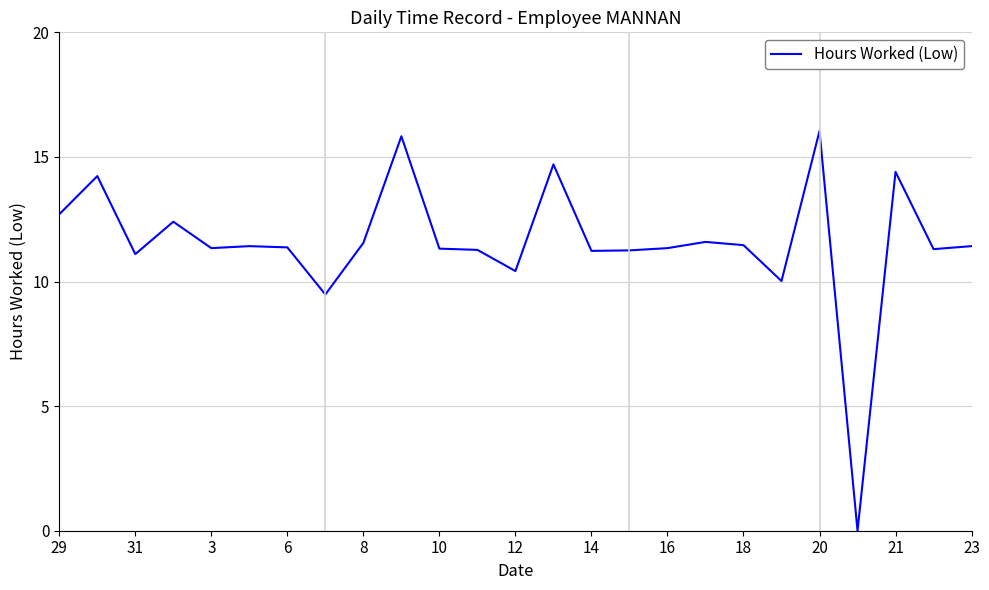

How many values are below 11?

4